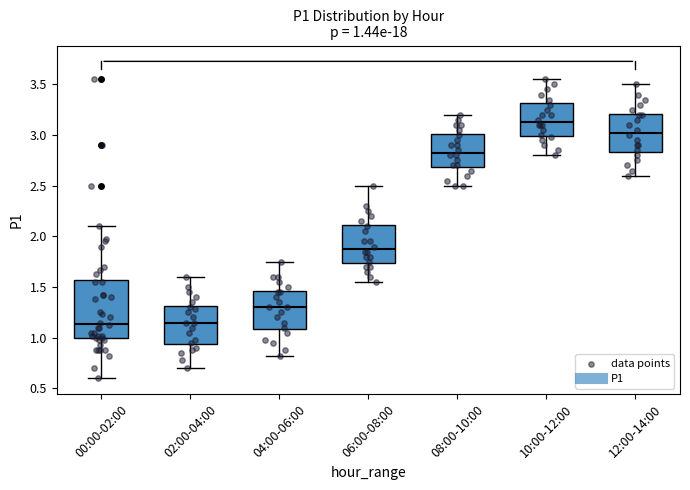

Which box is the tallest, from its lower edge to its upper edge?

00:00-02:00